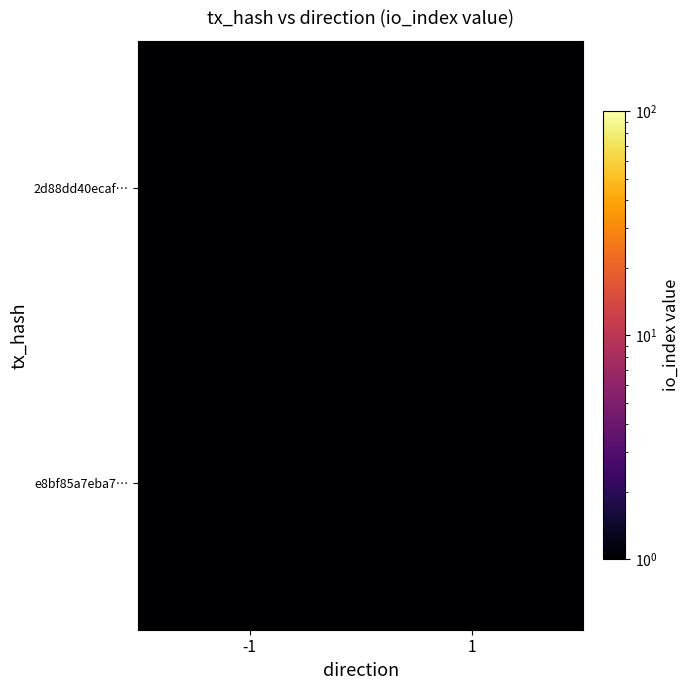

Reading left to right, extract all data points from this chart.

2d88dd40ecaf…: -1=1.0	1=0.0
e8bf85a7eba7…: -1=0.0	1=0.0